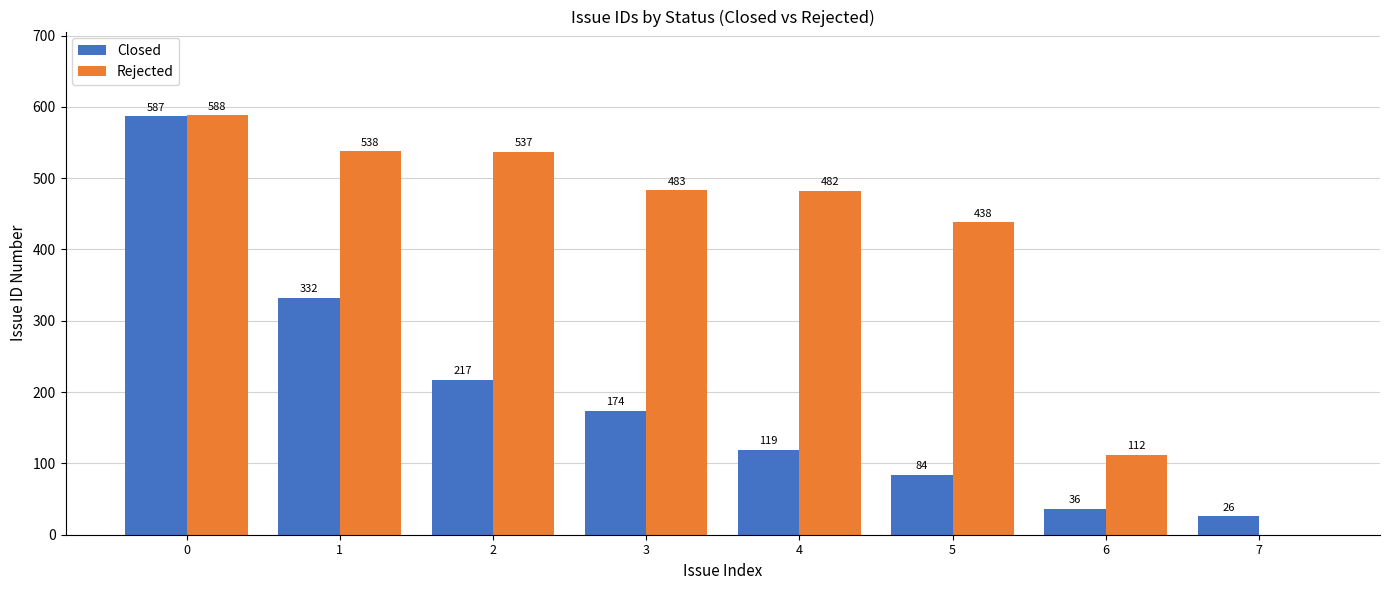

What value does the Closed series have at 0, to the nearest 100?

600